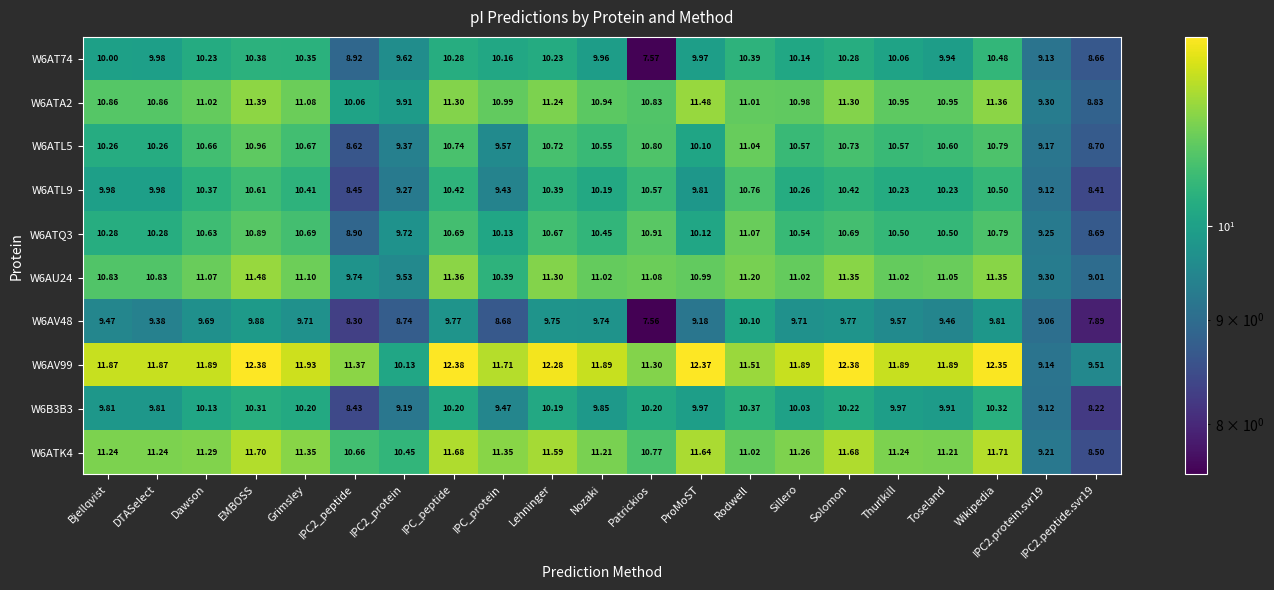

Is the value of W6ATL9 at IPC2.protein.svr19 greater than the value of W6ATL5 at IPC_protein?

No